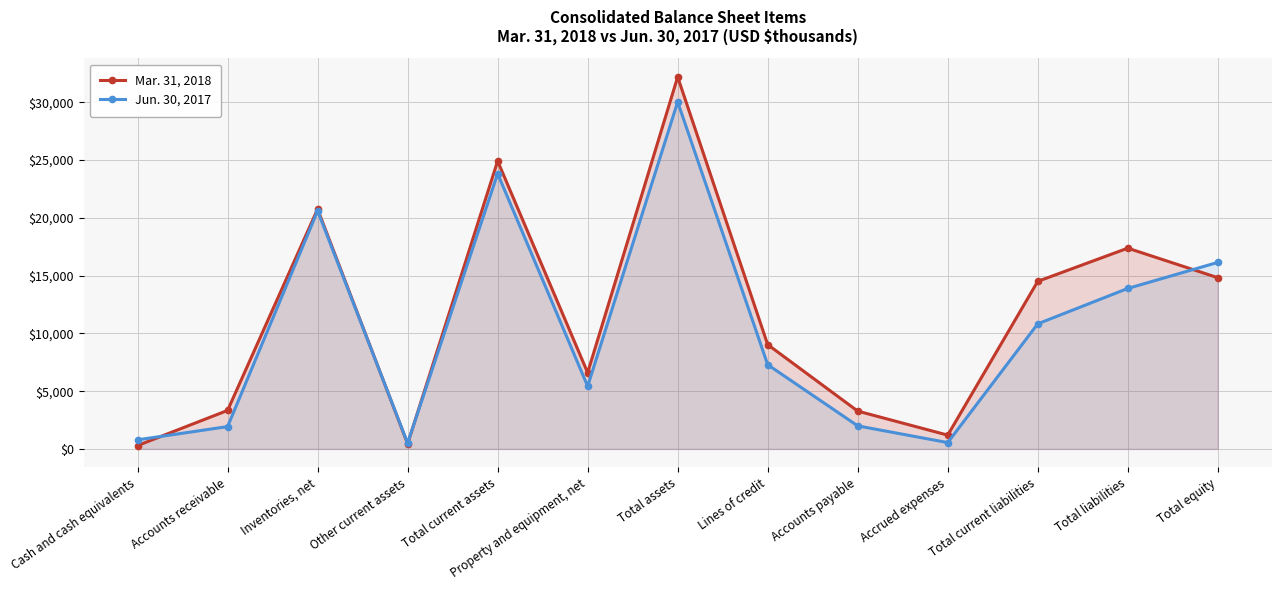

Where do Mar. 31, 2018 and Jun. 30, 2017 first cross each other?

Cash and cash equivalents and Accounts receivable